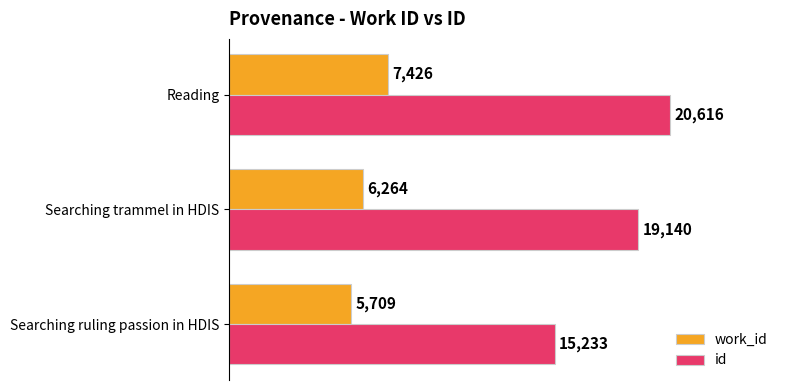

The id series shows 25851 at Searching ruling passion in HDIS. True or false?

False